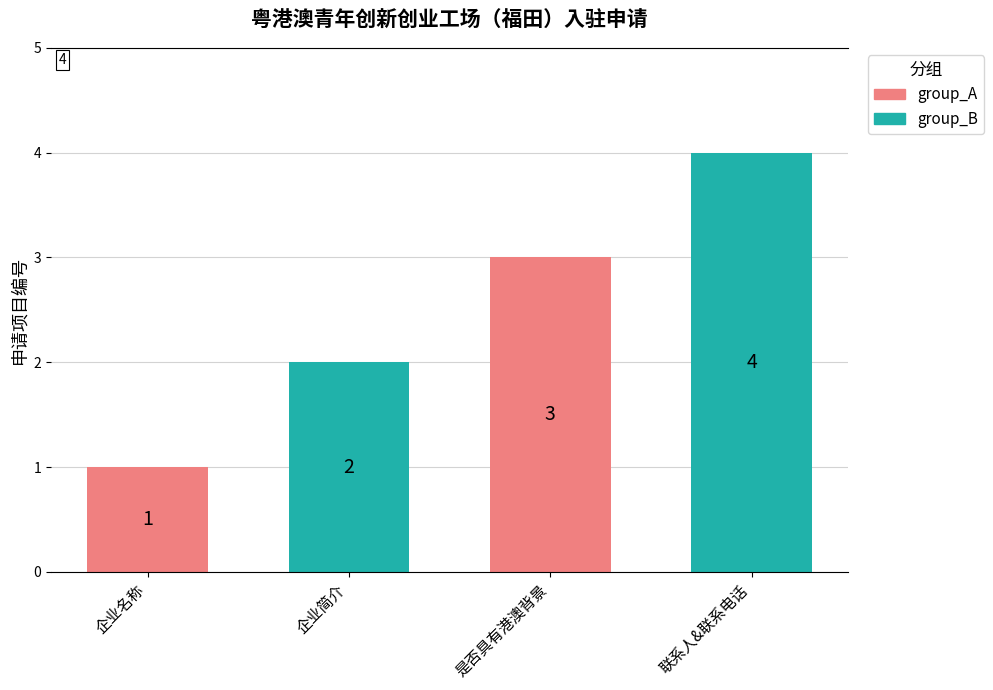

What is the change in value from 企业简介 to 联系人&联系电话?

+2